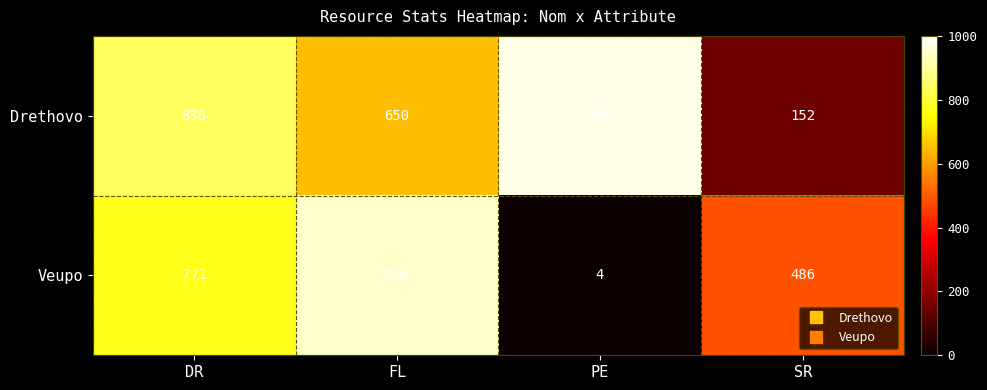

Which series changed the most between DR and PE?

Veupo